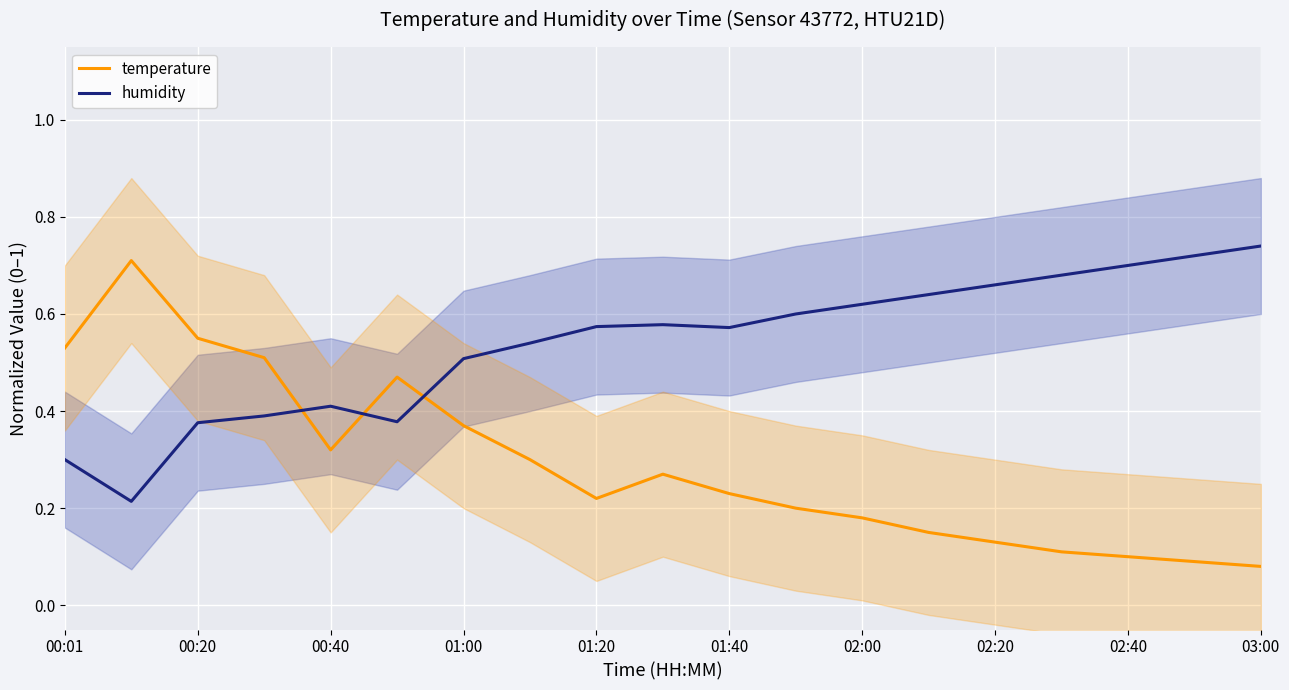

What is the value of the humidity point at the 15th from the left?

0.7